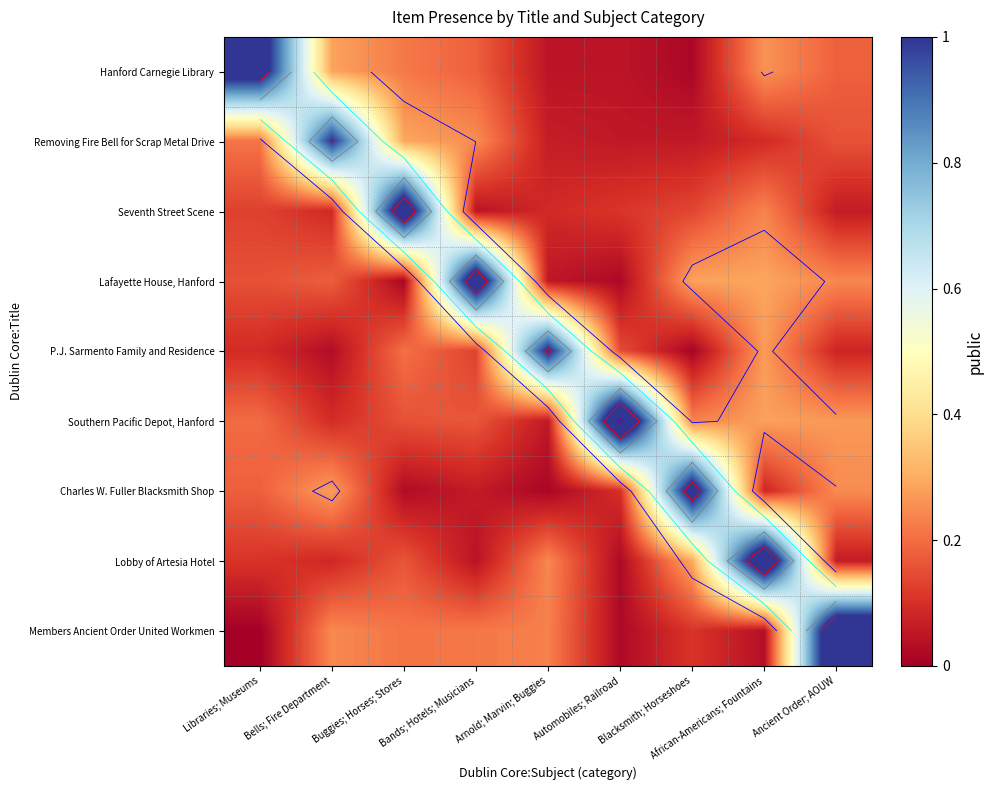

Rank the series by their maximum value, from highest to lowest.

Southern Pacific Depot, Hanford, Members Ancient Order United Workmen, Lobby of Artesia Hotel, Seventh Street Scene, Lafayette House, Hanford, Charles W. Fuller Blacksmith Shop, Hanford Carnegie Library, P.J. Sarmento Family and Residence, Removing Fire Bell for Scrap Metal Drive